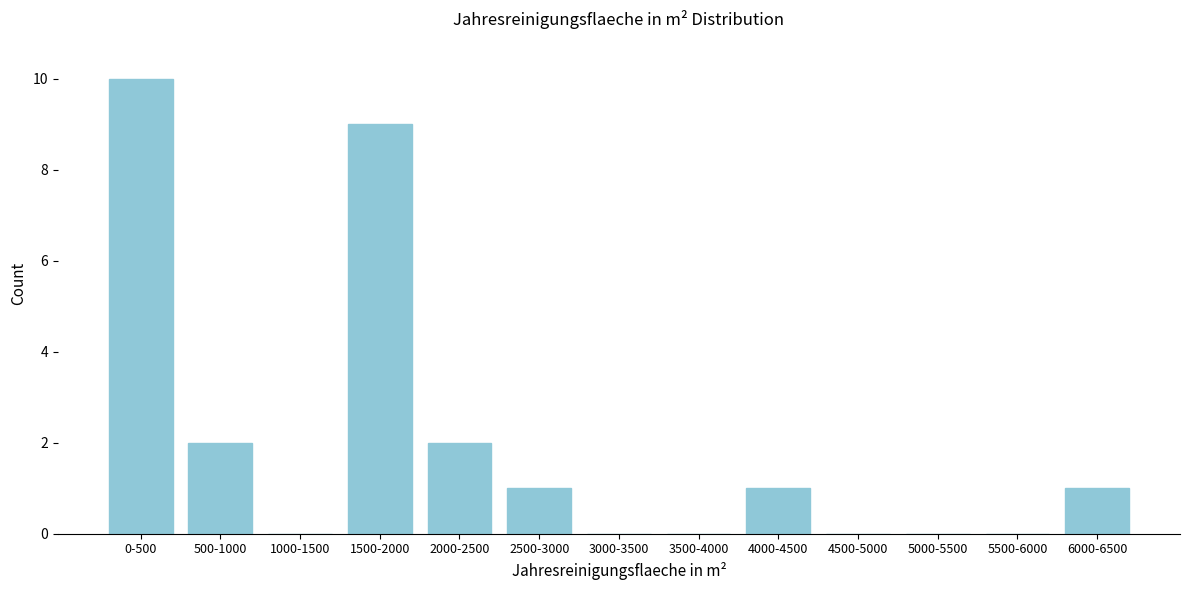

Reading right to left, list all the values displayed in this chart.

6000-6500=1	5500-6000=0	5000-5500=0	4500-5000=0	4000-4500=1	3500-4000=0	3000-3500=0	2500-3000=1	2000-2500=2	1500-2000=9	1000-1500=0	500-1000=2	0-500=10